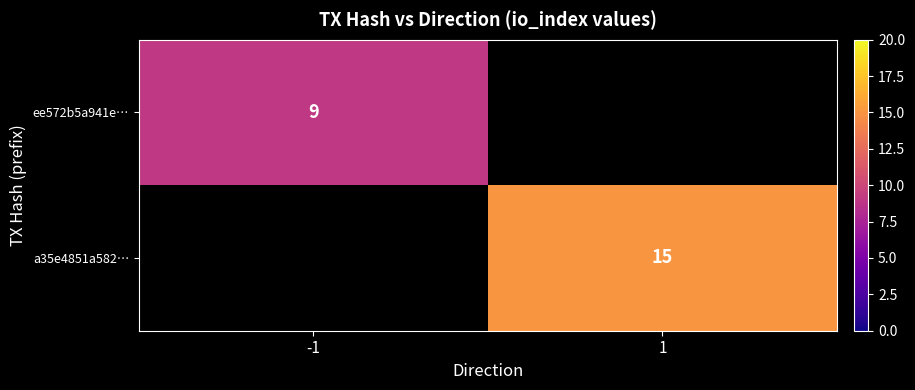

At how many categories does at least one series exceed 9?

1